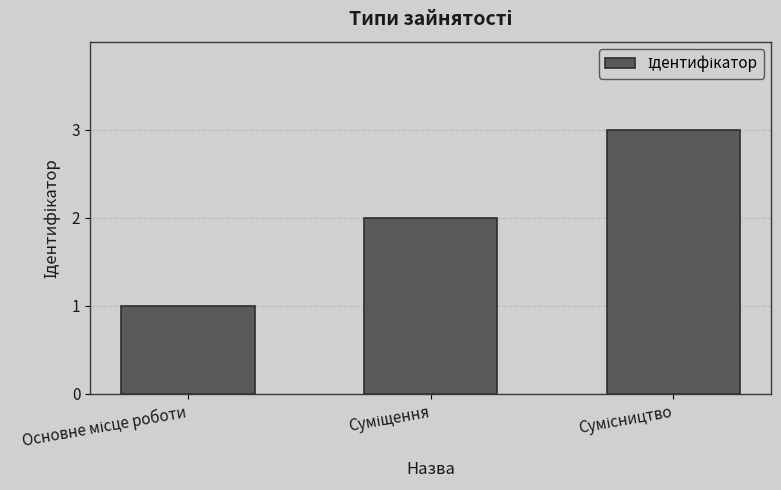

What is the maximum value shown in the chart?

3